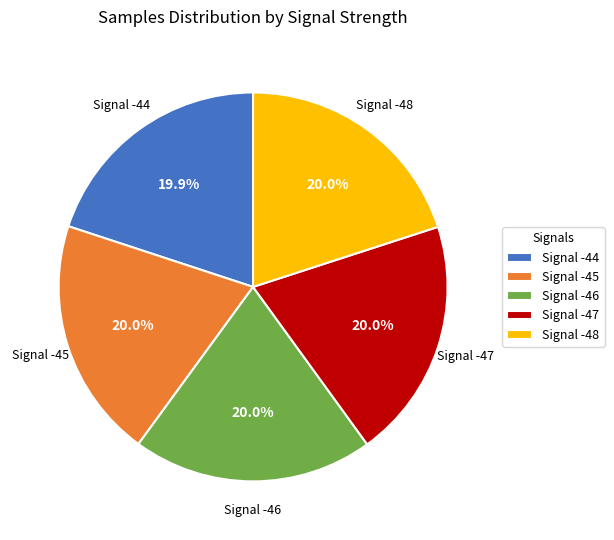

The Signal -45 slice represents 20% of the pie. True or false?

True